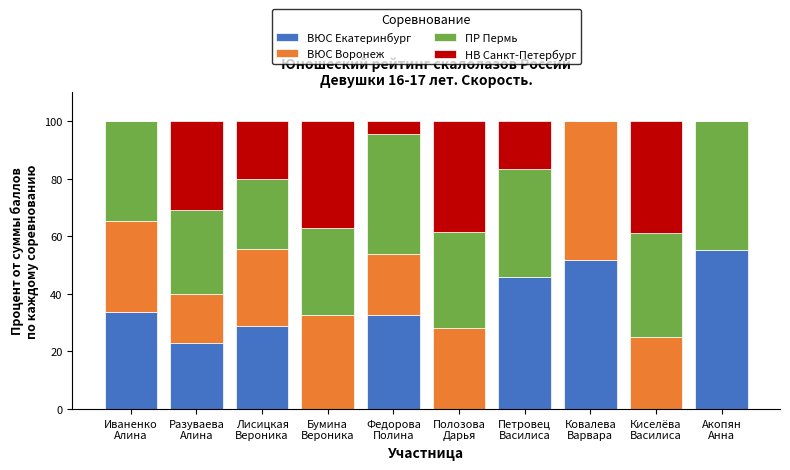

What are all the series names shown in the legend?

ВЮС Екатеринбург, ВЮС Воронеж, ПР Пермь, НВ Санкт-Петербург